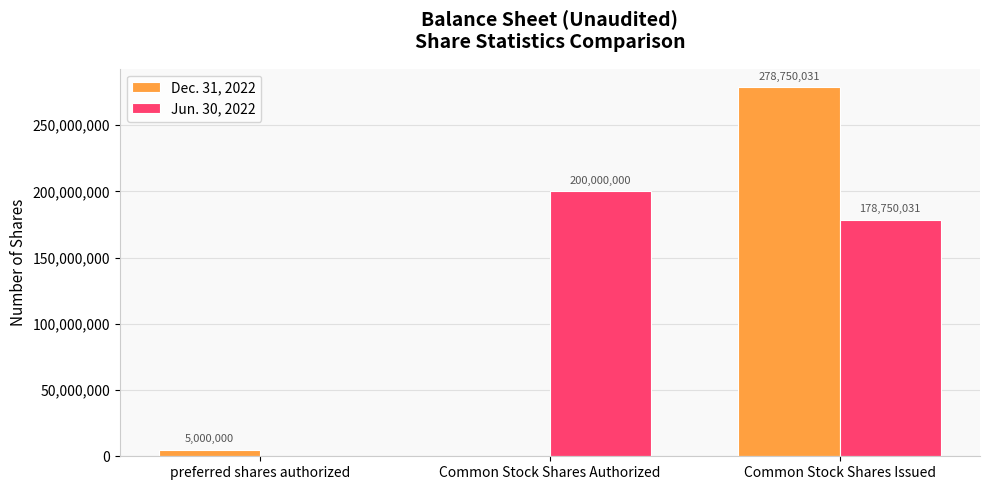

Between Common Stock Shares Authorized and Common Stock Shares Issued, which series saw the biggest shift?

Dec. 31, 2022